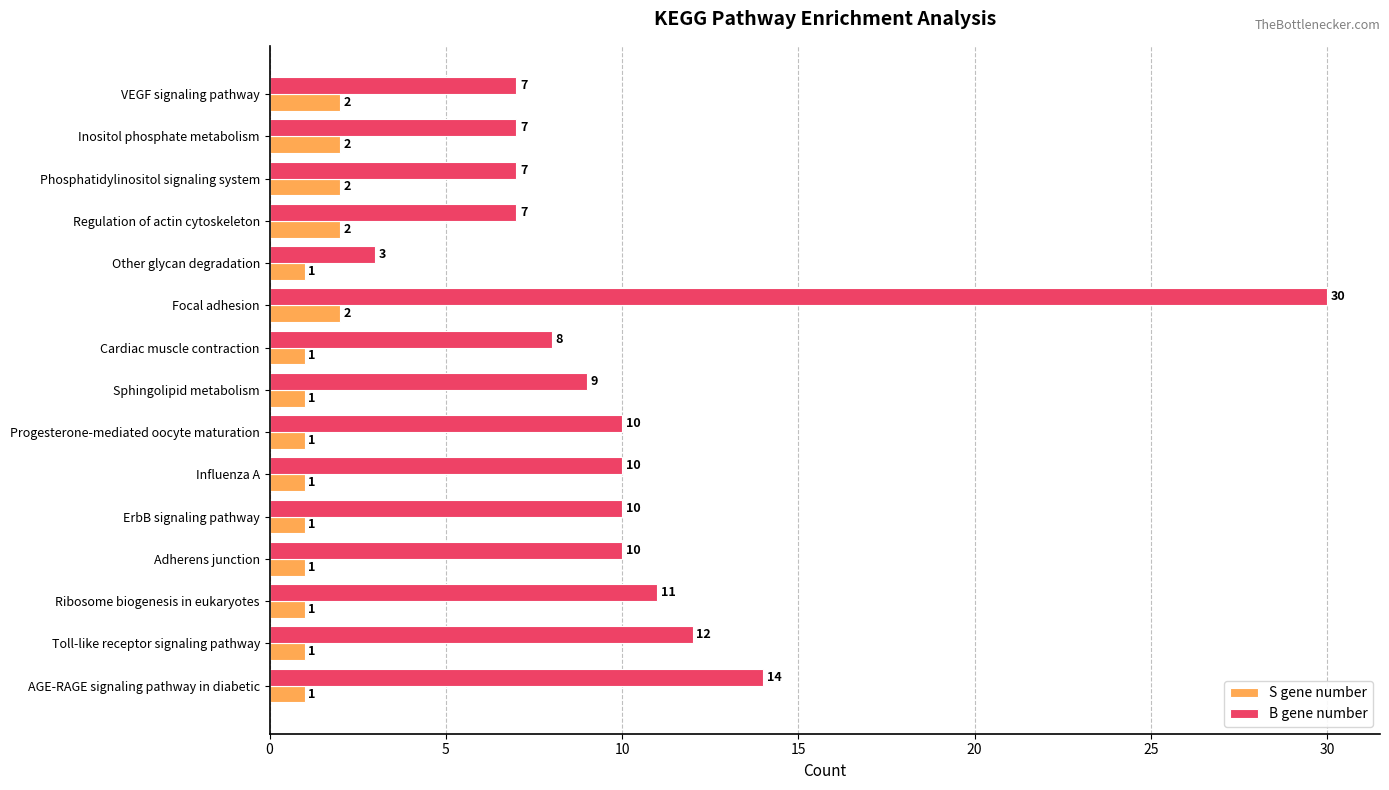

Is it true that S gene number equals 3 at Focal adhesion?

False